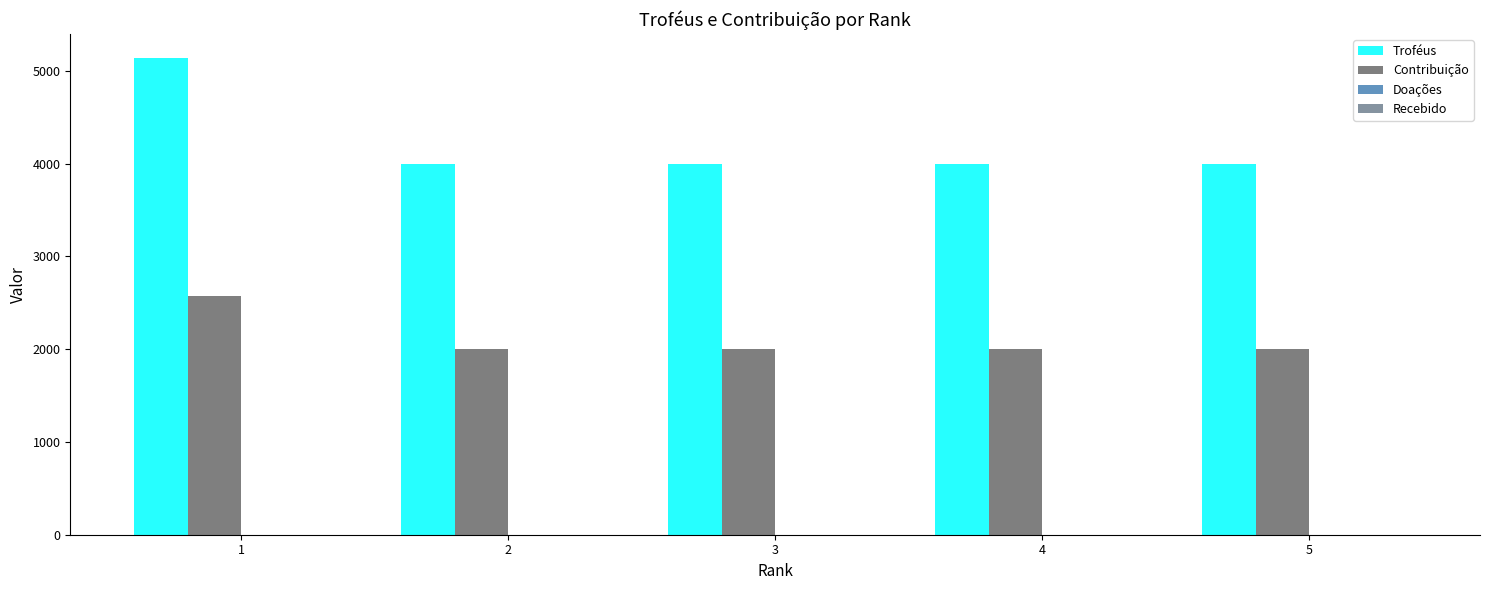

How many groups of bars are there?

5